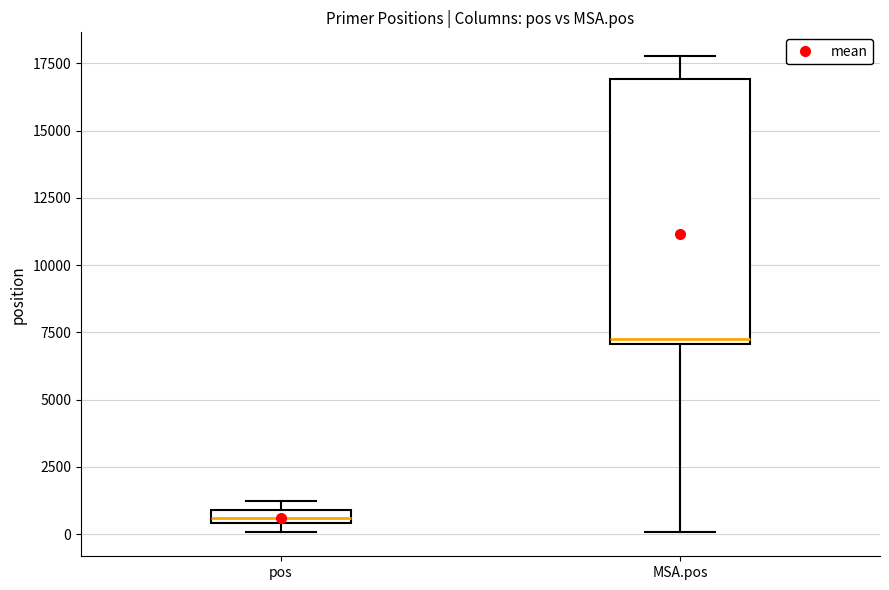

Comparing the boxes themselves (not the whiskers), which one is the tallest?

MSA.pos